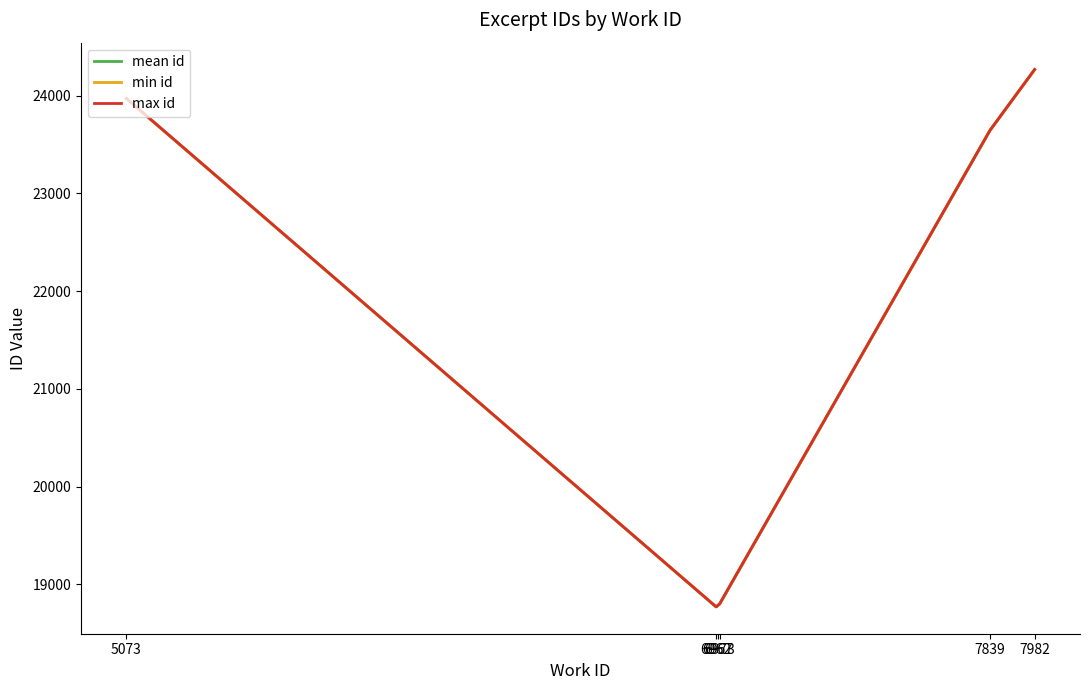

Which series changed the most between 6962 and 7982?

mean id